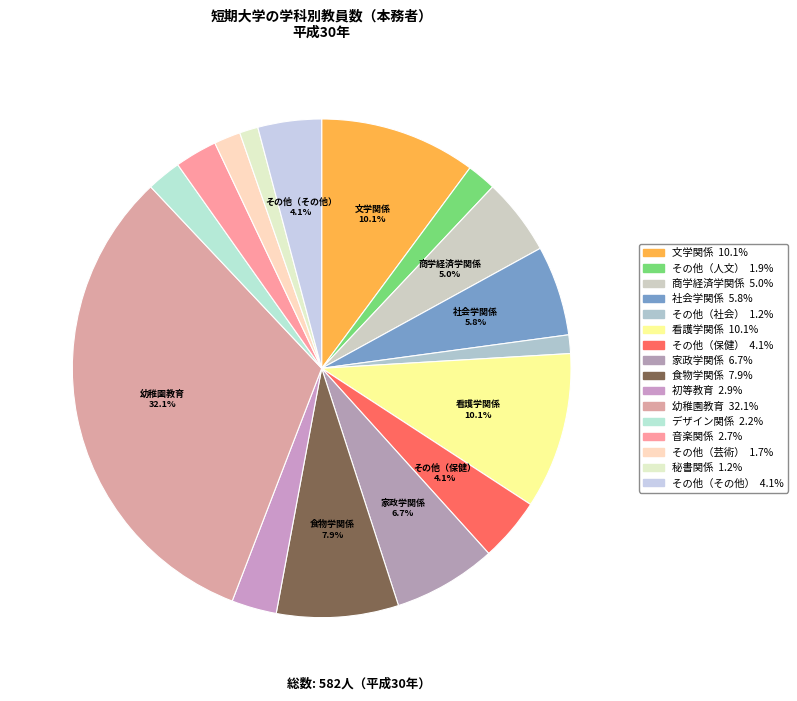

Is there a majority slice in this chart?

No